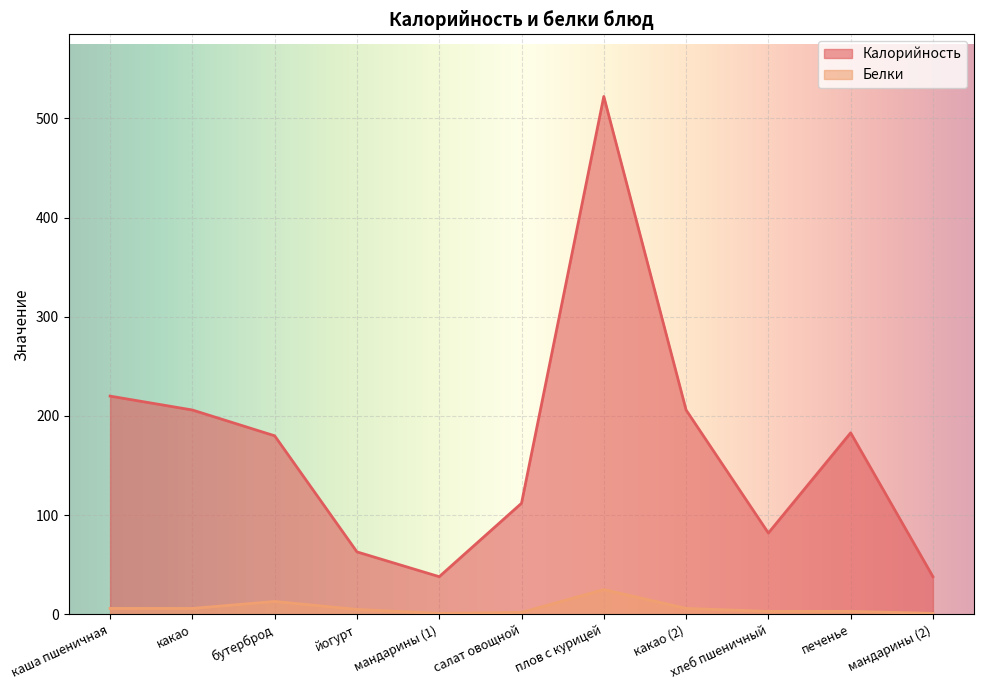

What is the total value across all series at какао (2)?

212